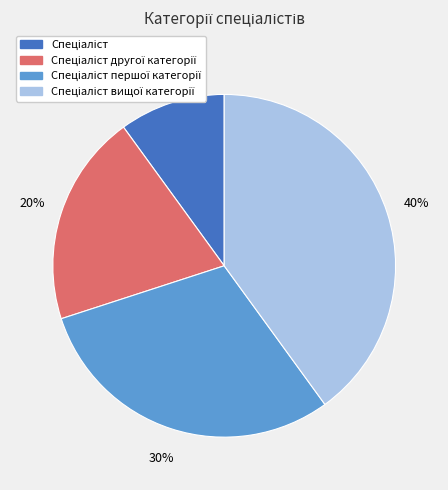

Does any single category account for the majority?

No